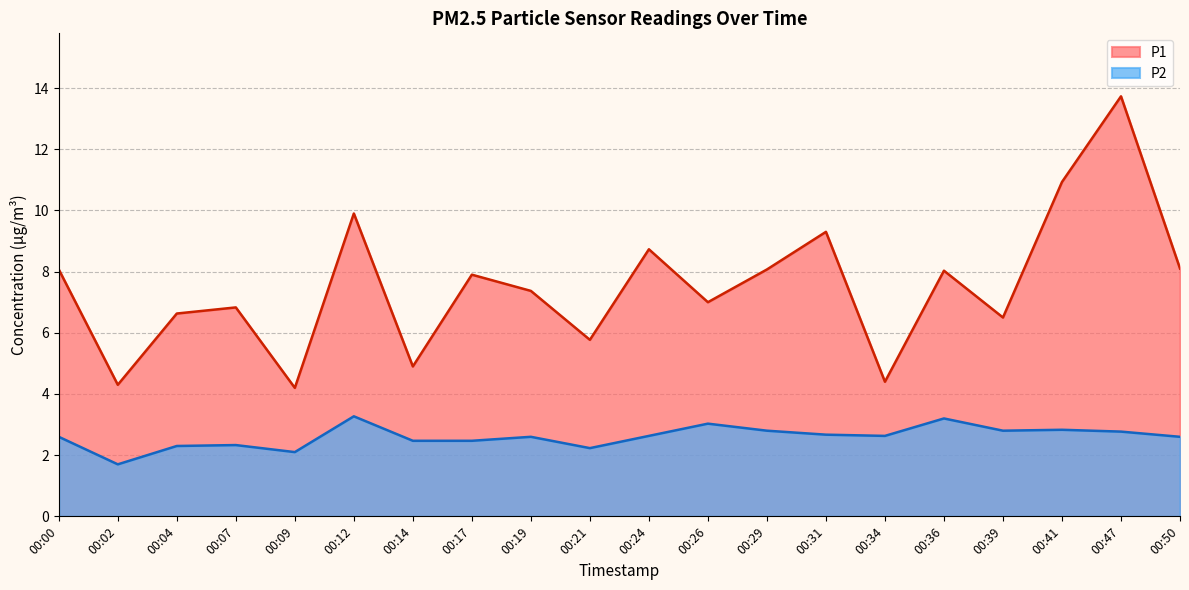

Does the chart display data point markers on the line(s)?

No